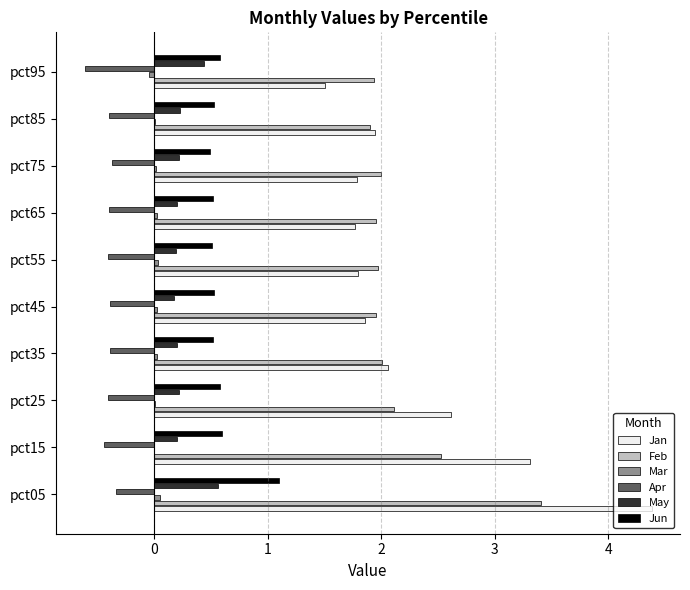

What is the greatest value displayed?

4.4